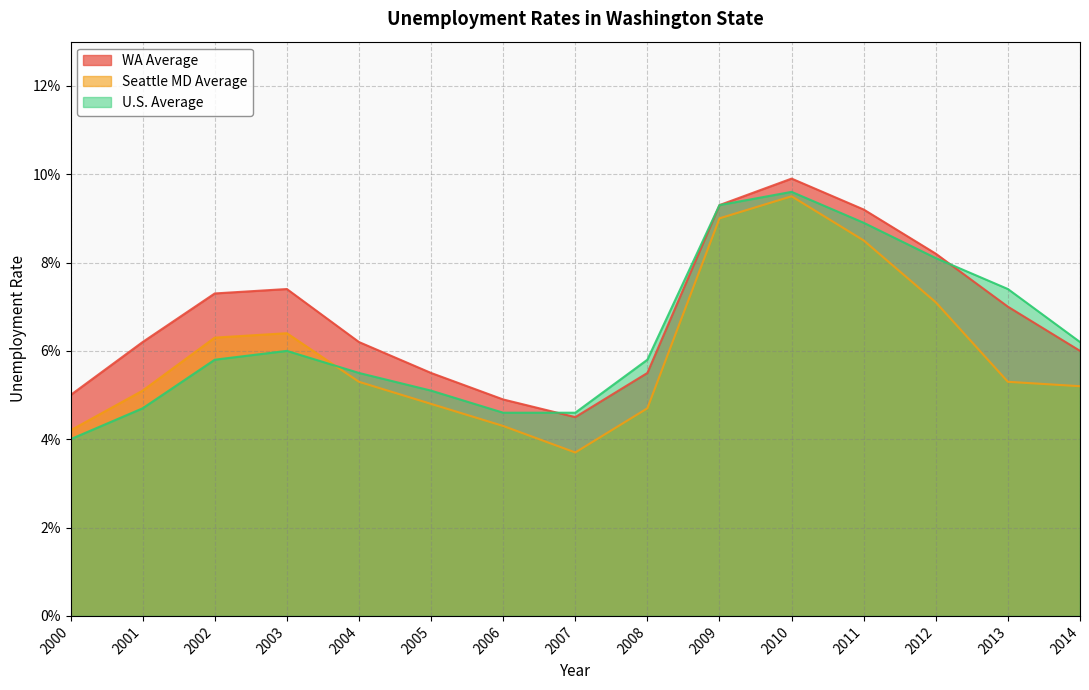

Which series has the largest range (max minus min)?

Seattle MD Average